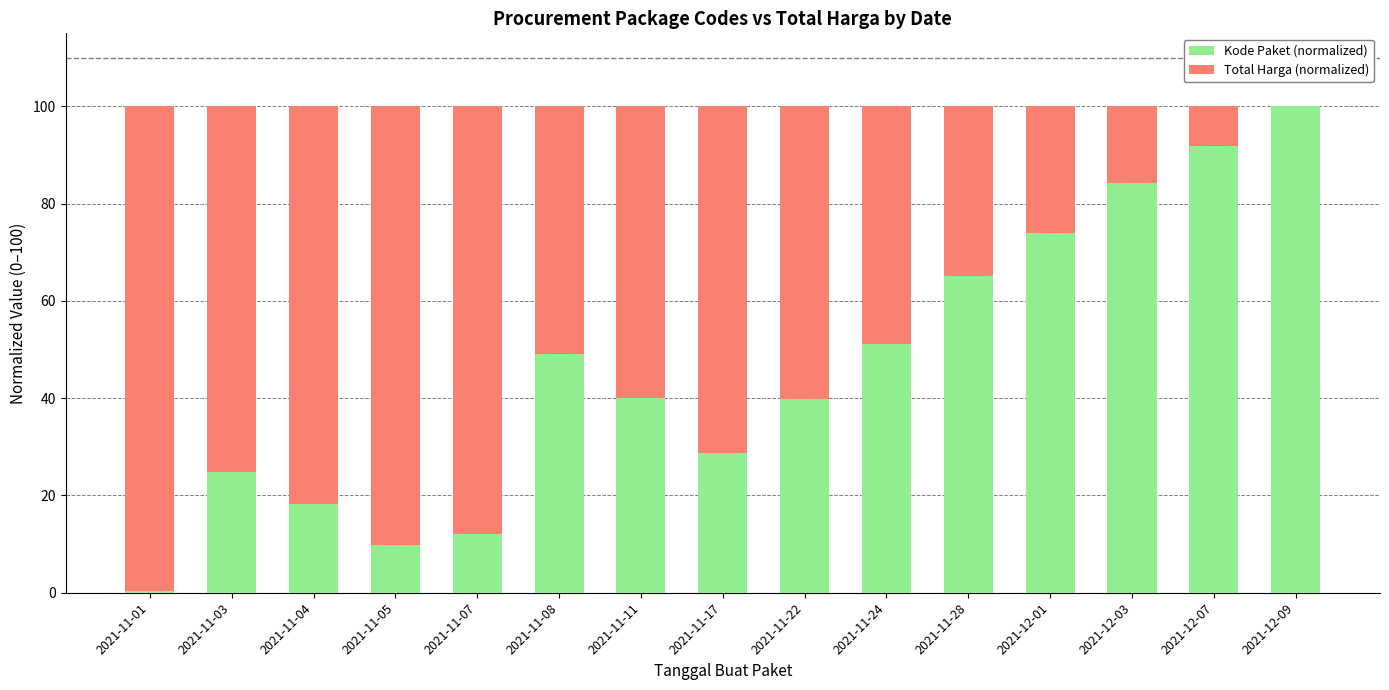

What is the sum of all Kode Paket (normalized) values?

689.4